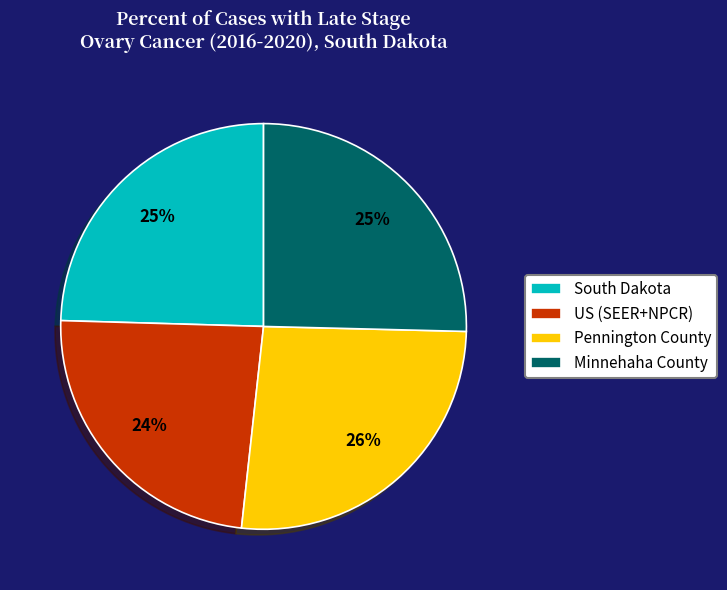

What percentage is the Minnehaha County slice, to the nearest percent?

25%